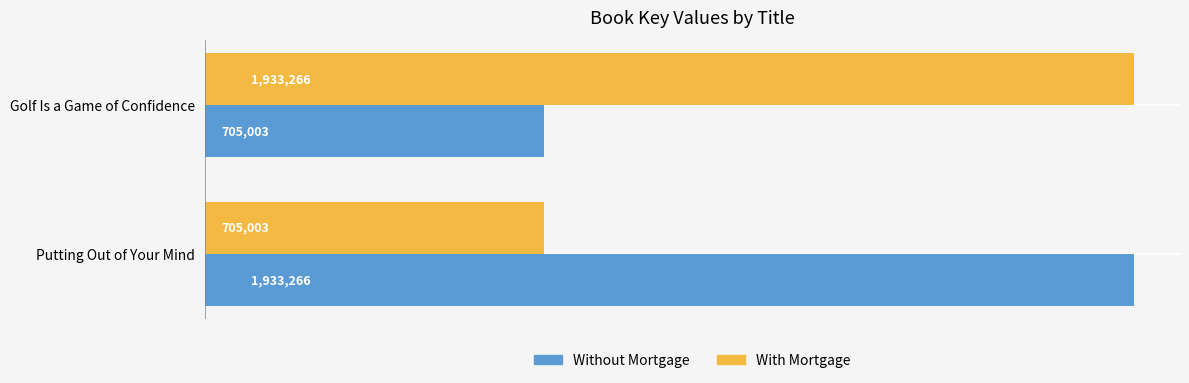

What is the maximum value for With Mortgage?

1933266